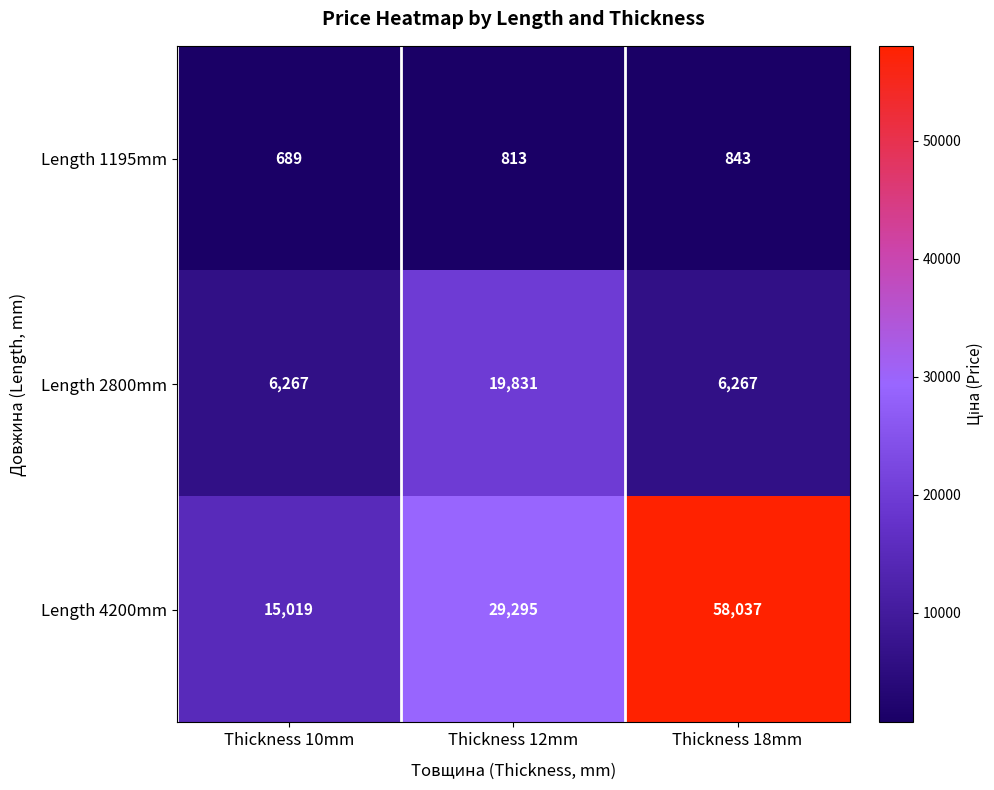

Which series has the largest total across all categories?

Length 4200mm